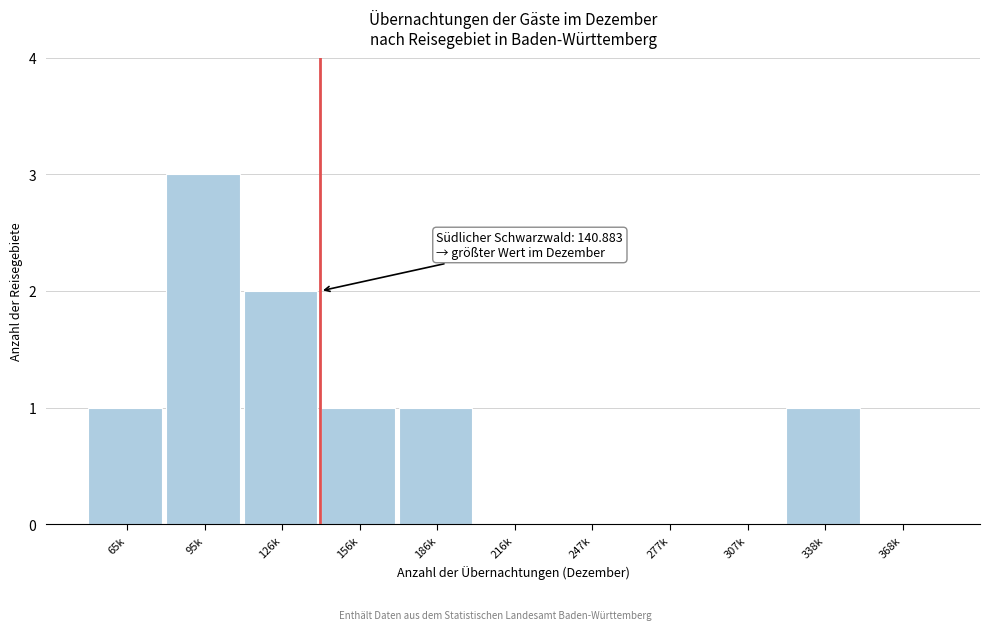

Reading left to right, list all the values displayed in this chart.

65k=1	95k=3	126k=2	156k=1	186k=1	216k=0	247k=0	277k=0	307k=0	338k=1	368k=0